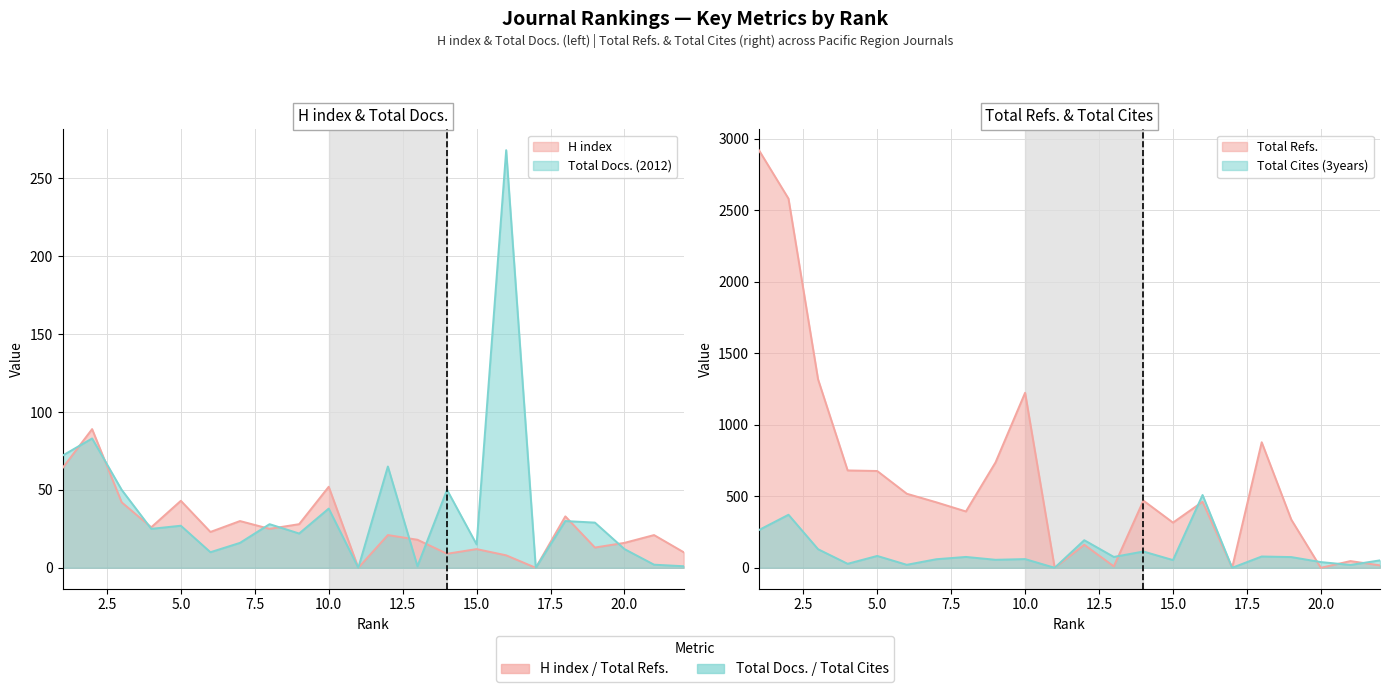

Reading right to left, transcribe all the data shown in this chart.

H index: 22=10	21=21	20=16	19=13	18=33	17=0	16=8	15=12	14=9	13=18	12=21	11=0	10=52	9=28	8=25	7=30	6=23	5=43	4=26	3=42	2=89	1=64
Total Refs.: 22=17	21=47	20=0	19=337	18=878	17=0	16=462	15=316	14=470	13=10	12=161	11=0	10=1224	9=737	8=394	7=458	6=518	5=677	4=681	3=1318	2=2582	1=2921
Total Docs. (2012): 22=1	21=2	20=12	19=29	18=30	17=0	16=268	15=15	14=50	13=1	12=65	11=0	10=38	9=22	8=28	7=16	6=10	5=27	4=25	3=50	2=83	1=72
Total Cites (3years): 22=52	21=20	20=40	19=75	18=79	17=0	16=509	15=54	14=114	13=76	12=193	11=0	10=61	9=56	8=76	7=60	6=21	5=83	4=28	3=130	2=371	1=264